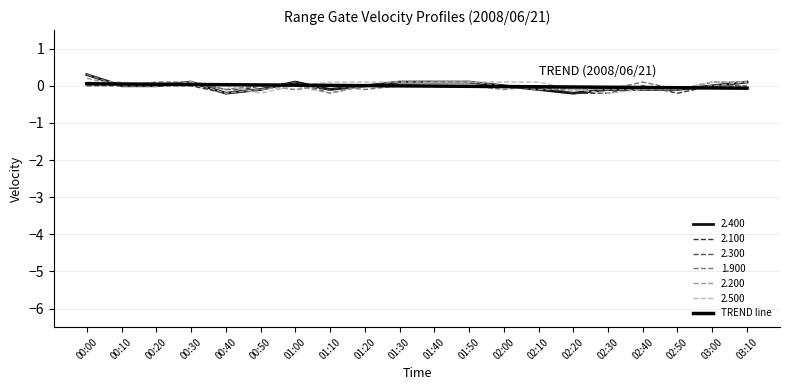

Reading left to right, extract all data points from this chart.

2.400: 0.3	0.0	0.0	0.1	-0.2	-0.1	0.1	-0.1	-0.0	0.1	0.1	0.1	0.0	-0.1	-0.2	-0.1	-0.1	-0.1	-0.0	0.1
2.100: 0.3	0.0	0.0	0.0	-0.2	0.0	-0.0	-0.1	-0.0	-0.0	-0.0	0.0	-0.0	-0.0	-0.2	-0.2	0.0	-0.2	-0.0	0.0
2.300: 0.0	-0.0	0.0	0.1	-0.1	-0.1	0.1	-0.2	0.0	0.1	0.1	0.1	0.0	-0.1	-0.1	-0.1	-0.1	-0.1	0.1	0.1
1.900: 0.3	-0.0	0.1	0.1	-0.1	-0.0	-0.1	-0.0	-0.1	-0.0	0.0	0.0	-0.1	0.0	-0.1	-0.1	0.1	-0.1	-0.0	0.0
2.200: 0.2	-0.0	0.0	0.1	-0.2	-0.1	0.0	-0.2	0.0	0.0	0.1	0.1	0.0	-0.1	-0.1	-0.1	-0.1	-0.1	0.0	0.1
2.500: 0.1	0.1	0.0	0.1	-0.0	-0.2	-0.0	0.1	0.1	0.1	0.1	0.1	0.1	0.1	-0.1	-0.2	-0.1	-0.1	0.1	0.1